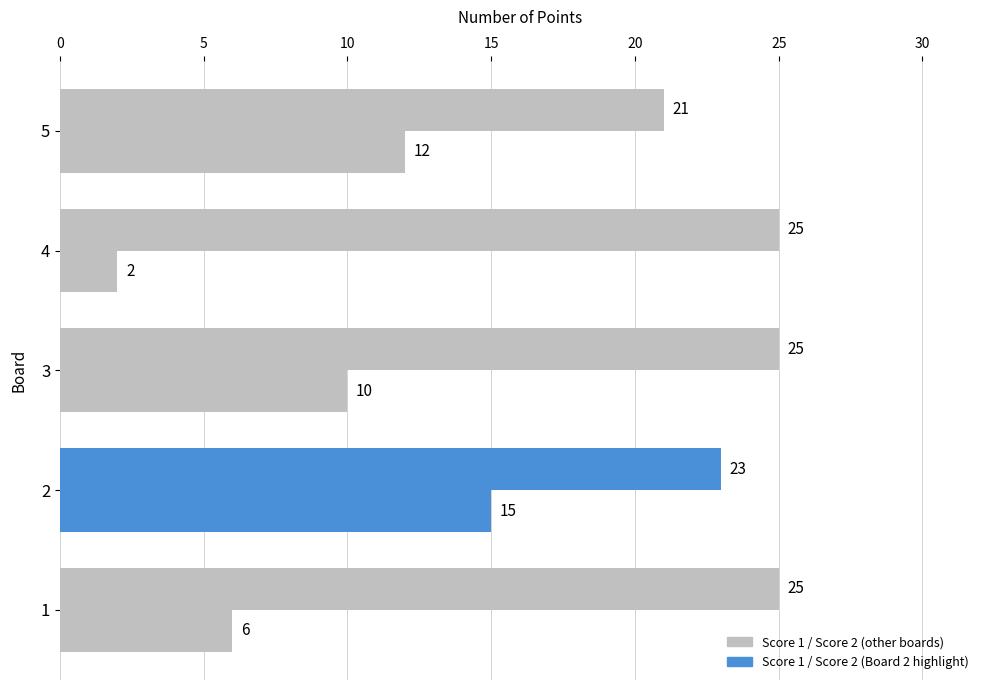

How many distinct data groups are displayed?

2